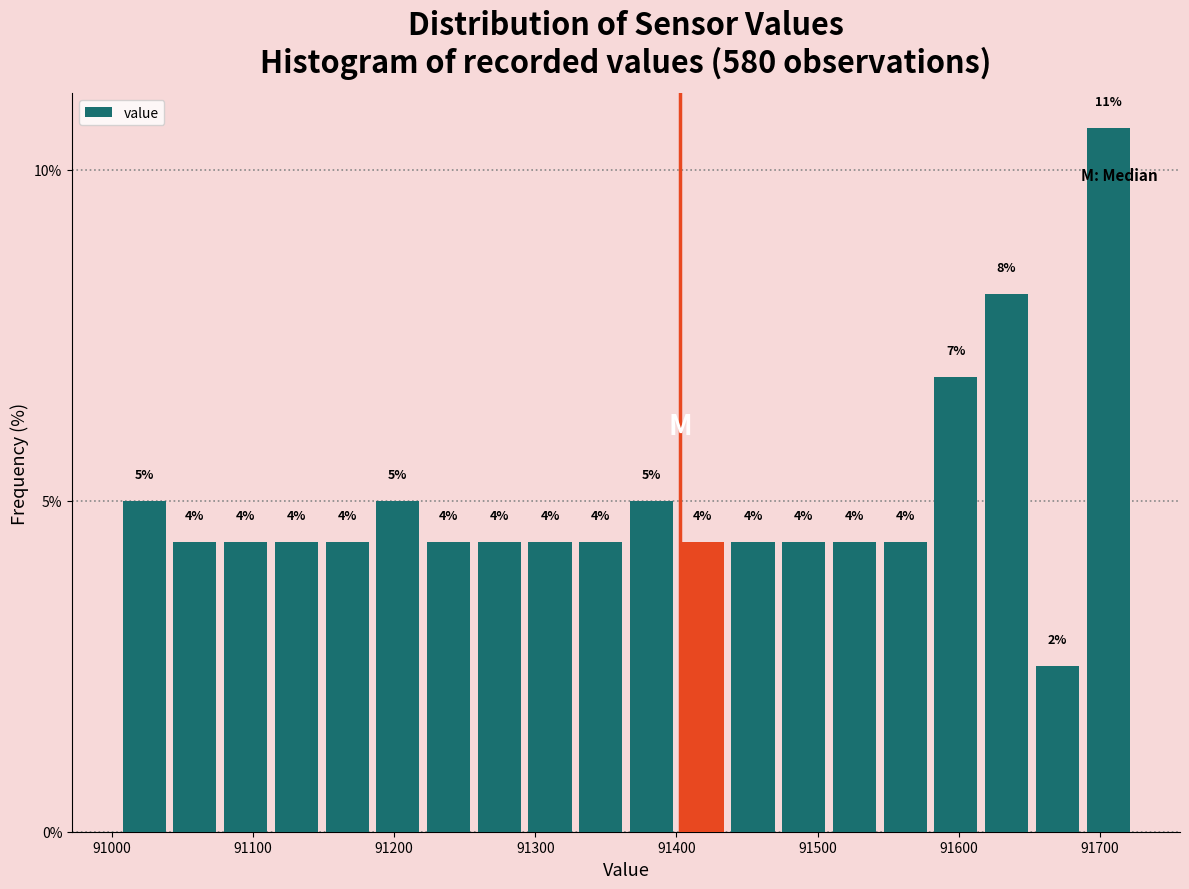

Read against the x-axis, roughly where is the centre of the tallest bar?

91710